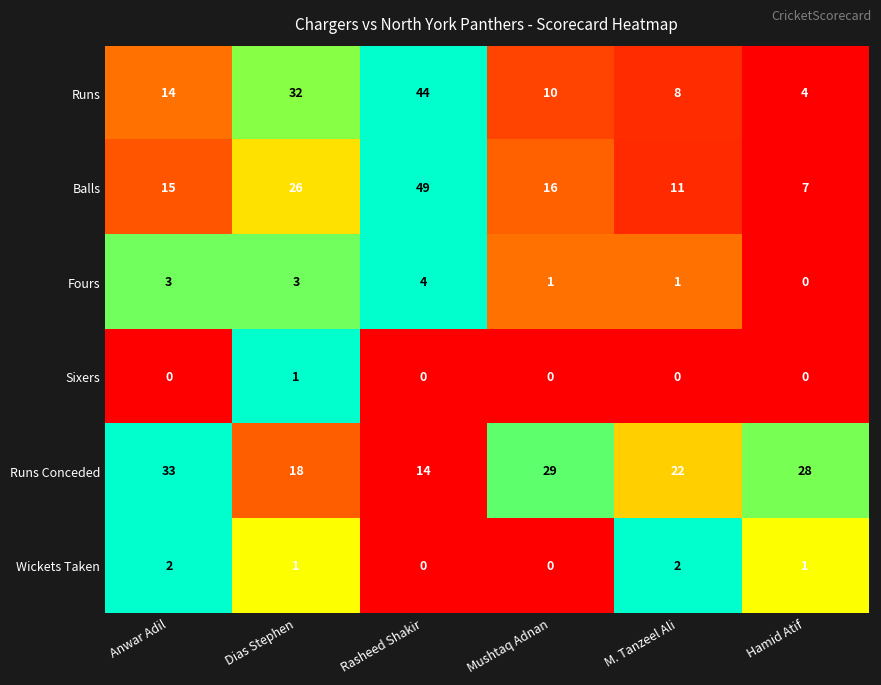

Which series has the largest total across all categories?

Runs Conceded